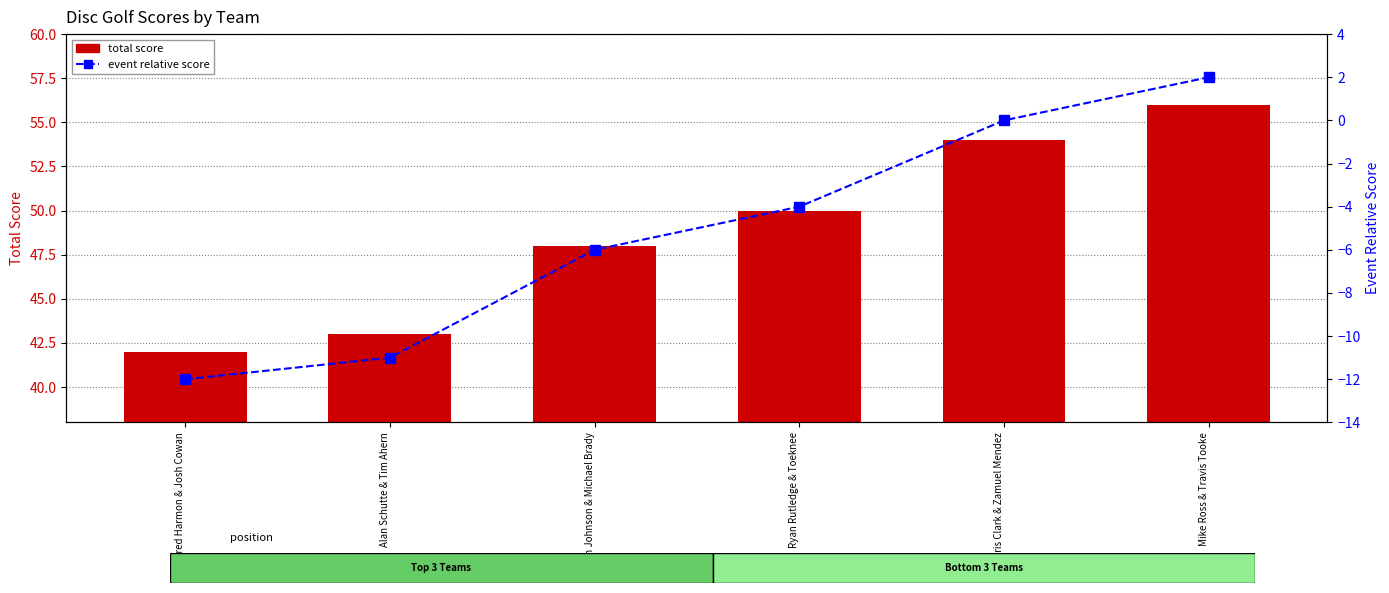

What is the sum of the event relative score values at Fred Harmon & Josh Cowan and Alan Schutte & Tim Ahern?

-23